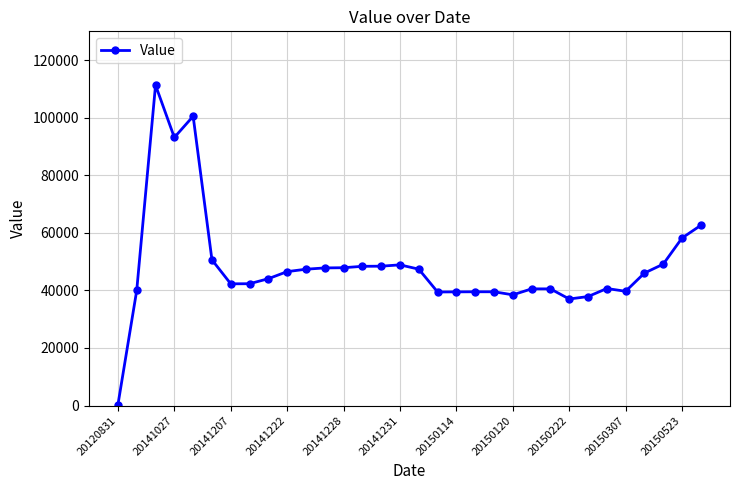

True or false: there are more than 1 points higher than both neighbors.

True